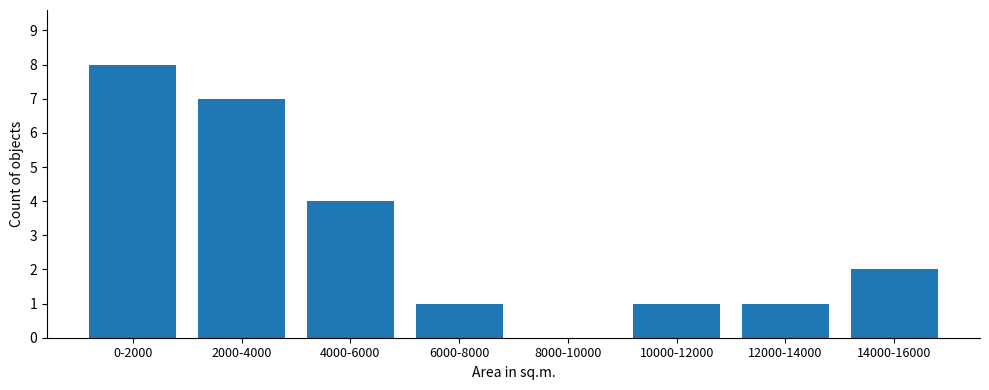

Reading right to left, list all the values displayed in this chart.

14000-16000=2	12000-14000=1	10000-12000=1	8000-10000=0	6000-8000=1	4000-6000=4	2000-4000=7	0-2000=8